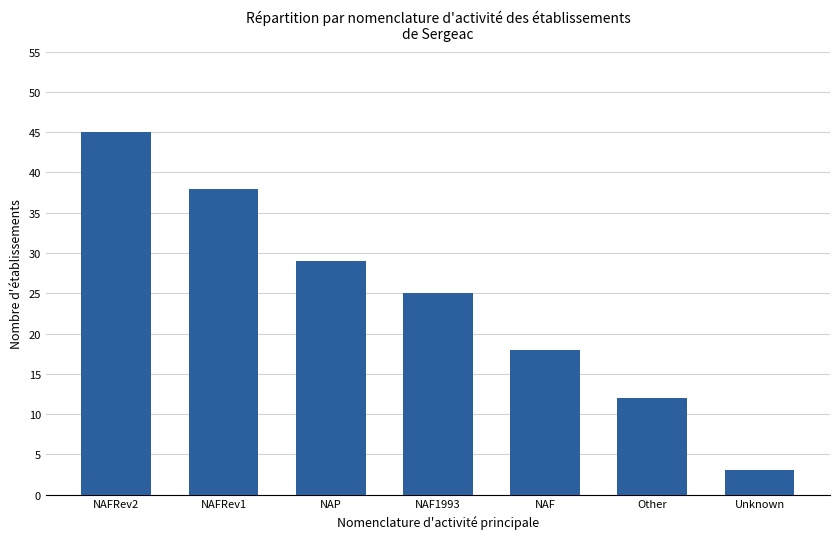

What is the change in value from NAF to Other?

-6